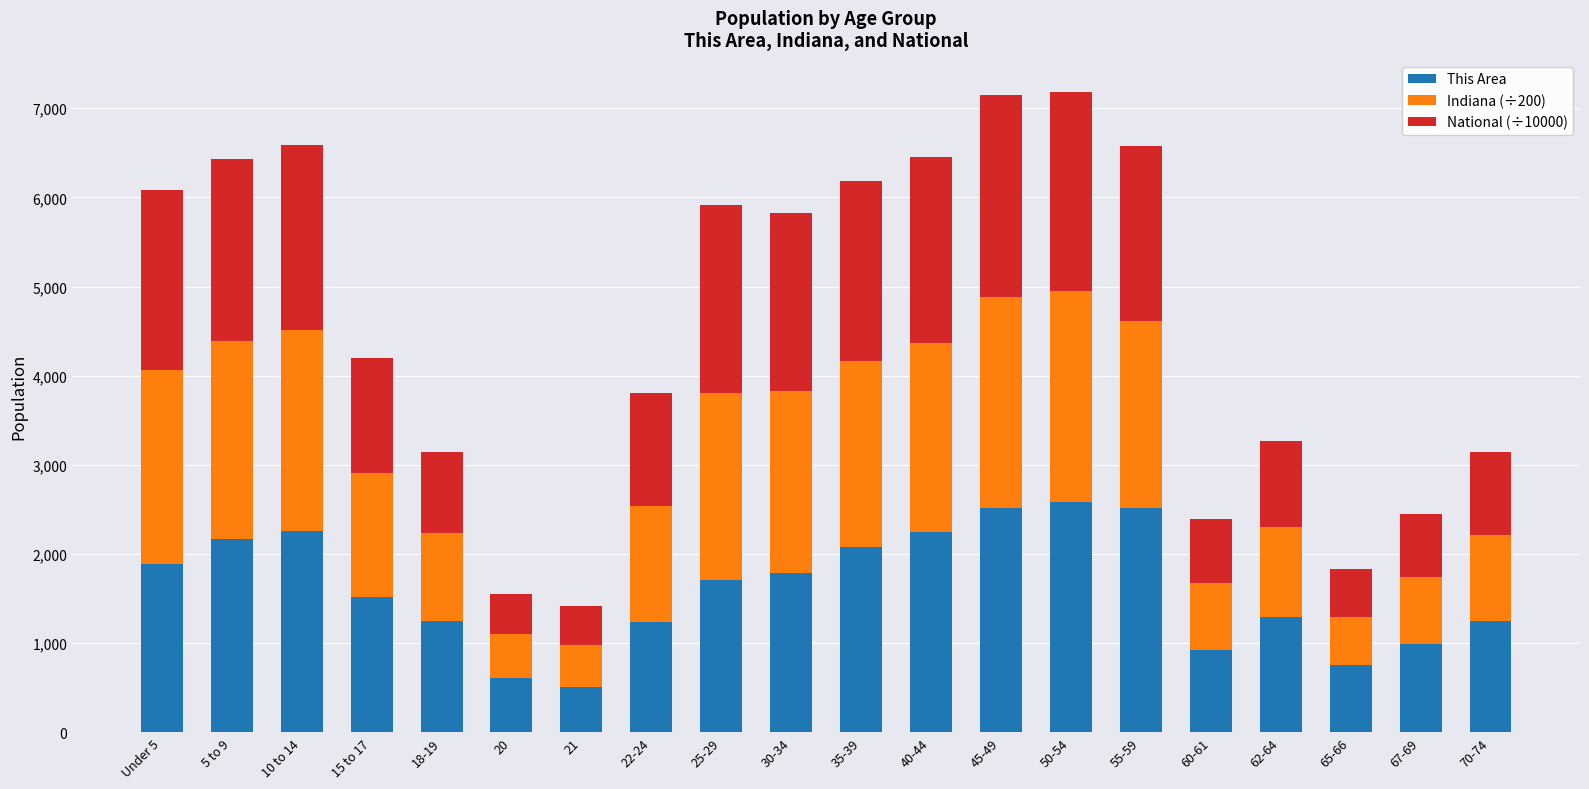

What is the total value across all series at 60-61?

2389.5